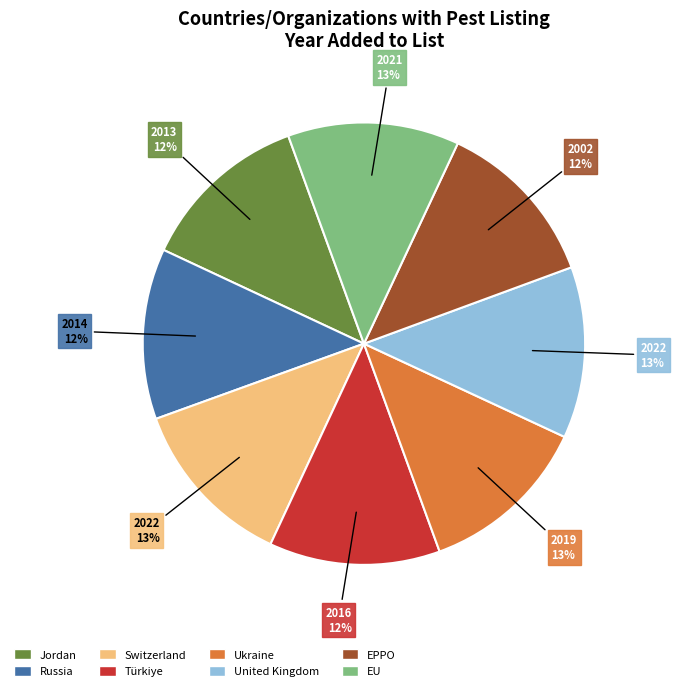

To the nearest percent, what percentage of the pie is EU?

13%